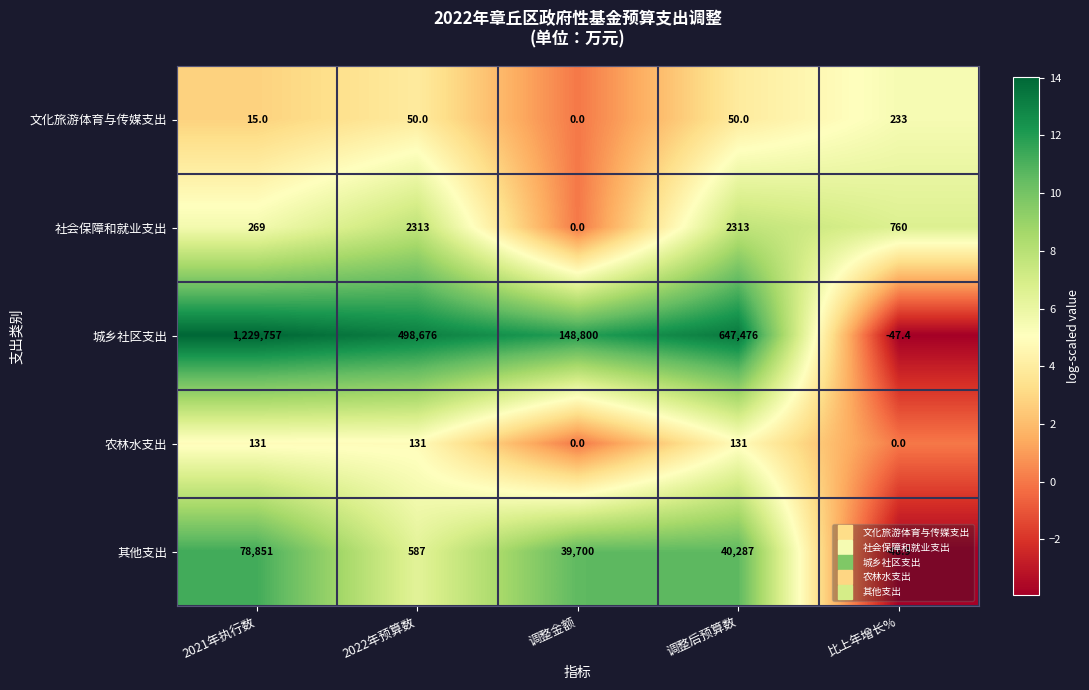

At 比上年增长%, list the series in order from largest to smallest.

社会保障和就业支出, 文化旅游体育与传媒支出, 农林水支出, 城乡社区支出, 其他支出